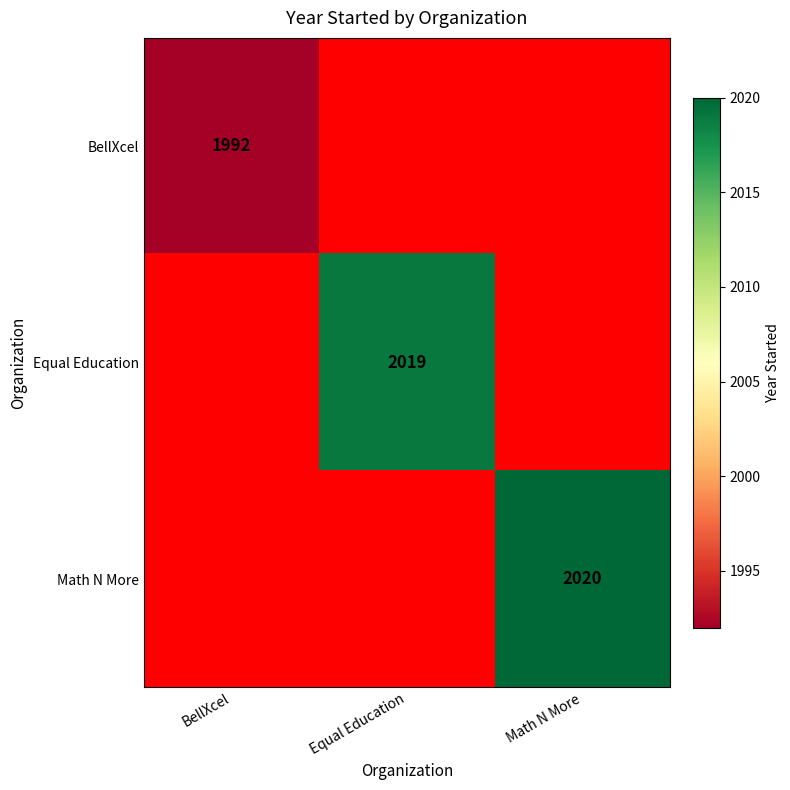

What is the total value across all series at BellXcel?

1992